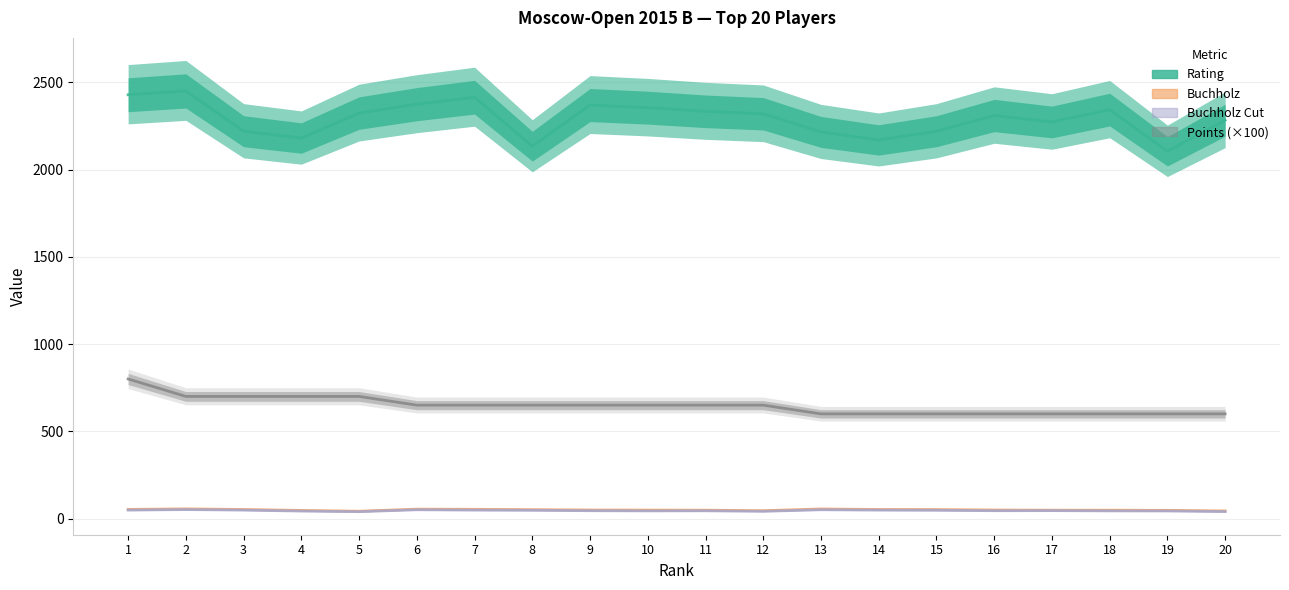

List the labels in order of Buchholz value, smallest first.

5, 20, 12, 4, 19, 11, 17, 18, 10, 9, 16, 8, 15, 3, 14, 1, 7, 6, 13, 2